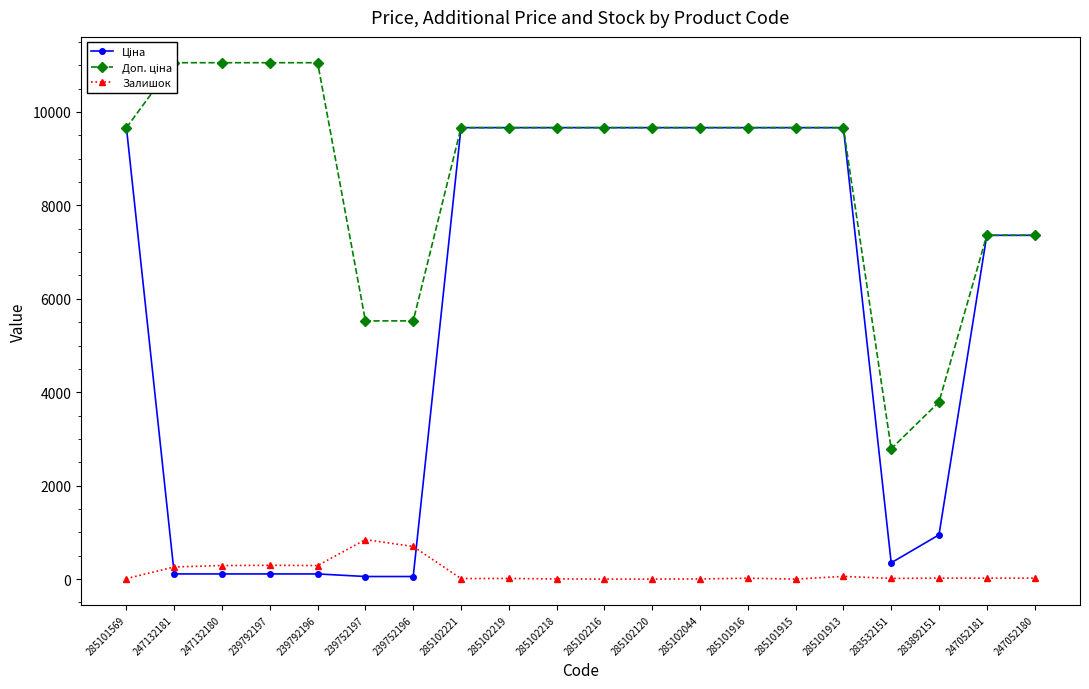

What value does the Ціна series have at 285102120?

9664.7